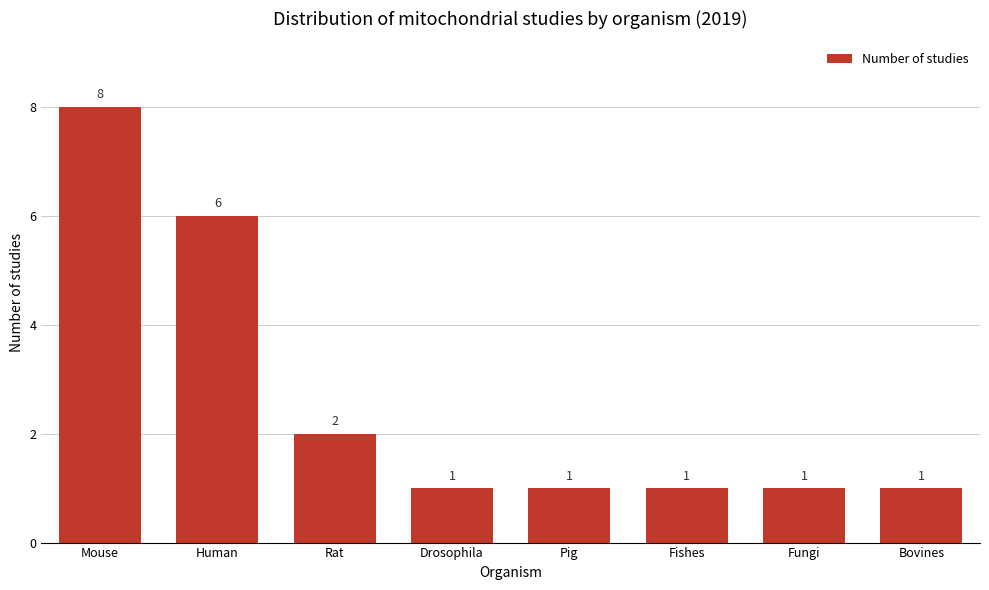

Reading left to right, extract all data points from this chart.

8	6	2	1	1	1	1	1